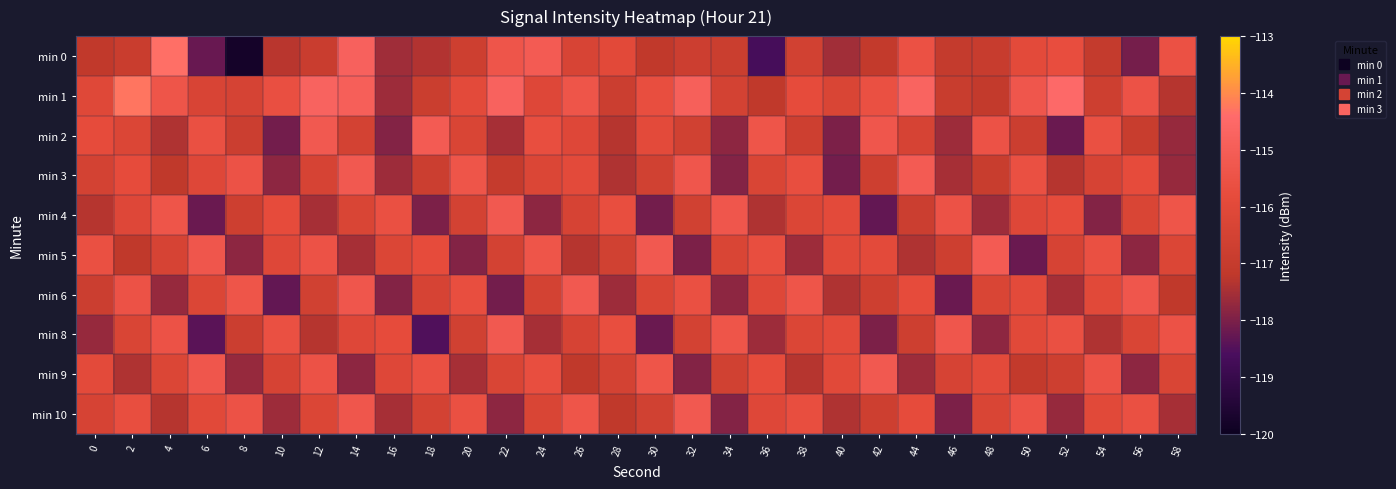

What is the greatest value displayed?

-114.3